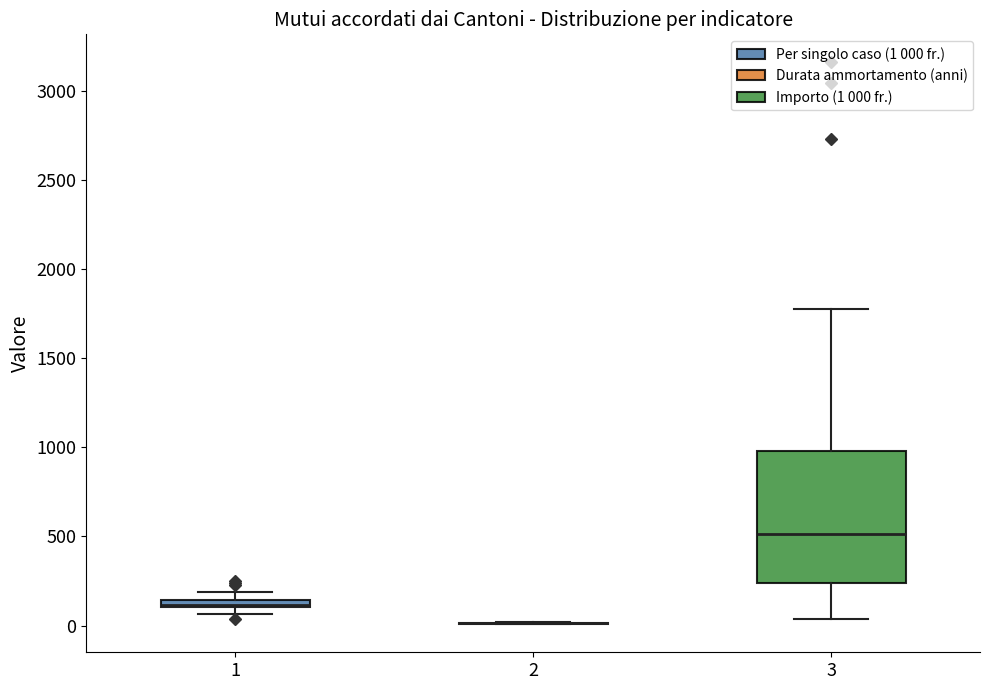

Where does the median line of the box at x = 3 sit on the y-axis? The values are not printed on the chart, so give them approximately, as read against the axis.

500